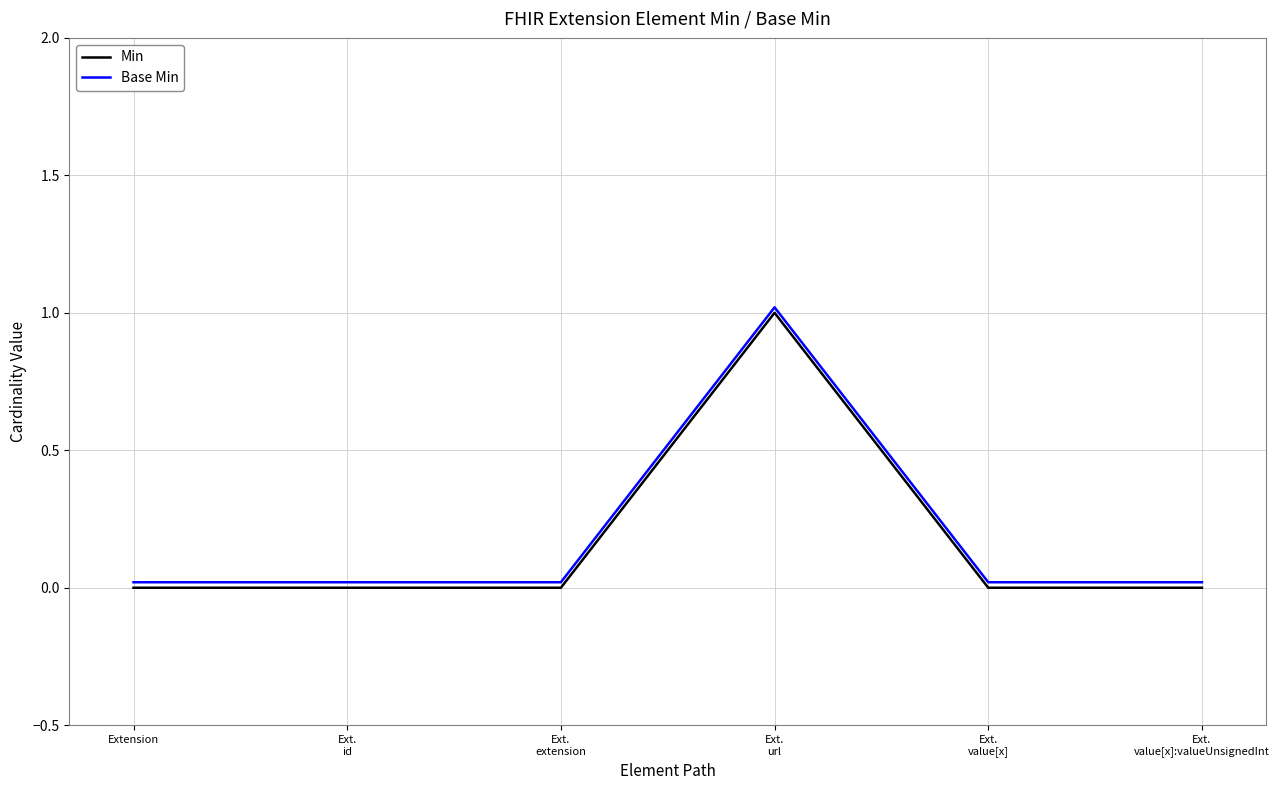

List the labels in order of Min value, smallest first.

Extension, Ext.
id, Ext.
extension, Ext.
value[x], Ext.
value[x]:valueUnsignedInt, Ext.
url